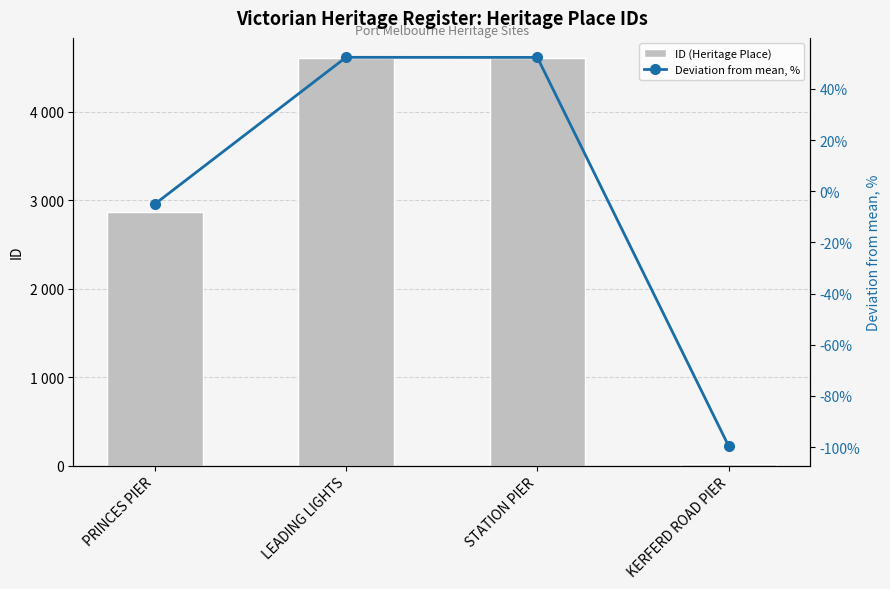

Reading left to right, list all the values displayed in this chart.

ID (Heritage Place): 2870.0	4604.0	4603.0	13.0
Deviation from mean, %: -5.0	52.3	52.3	-99.6